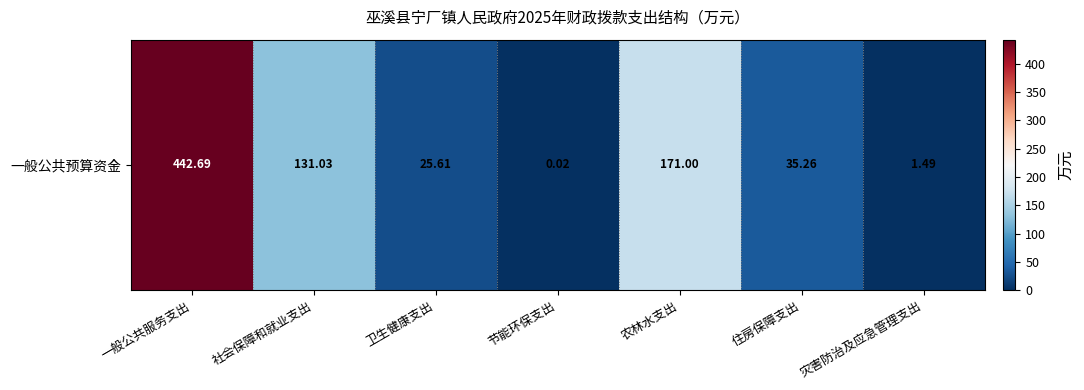

Rank the categories by value from lowest to highest.

节能环保支出, 灾害防治及应急管理支出, 卫生健康支出, 住房保障支出, 社会保障和就业支出, 农林水支出, 一般公共服务支出